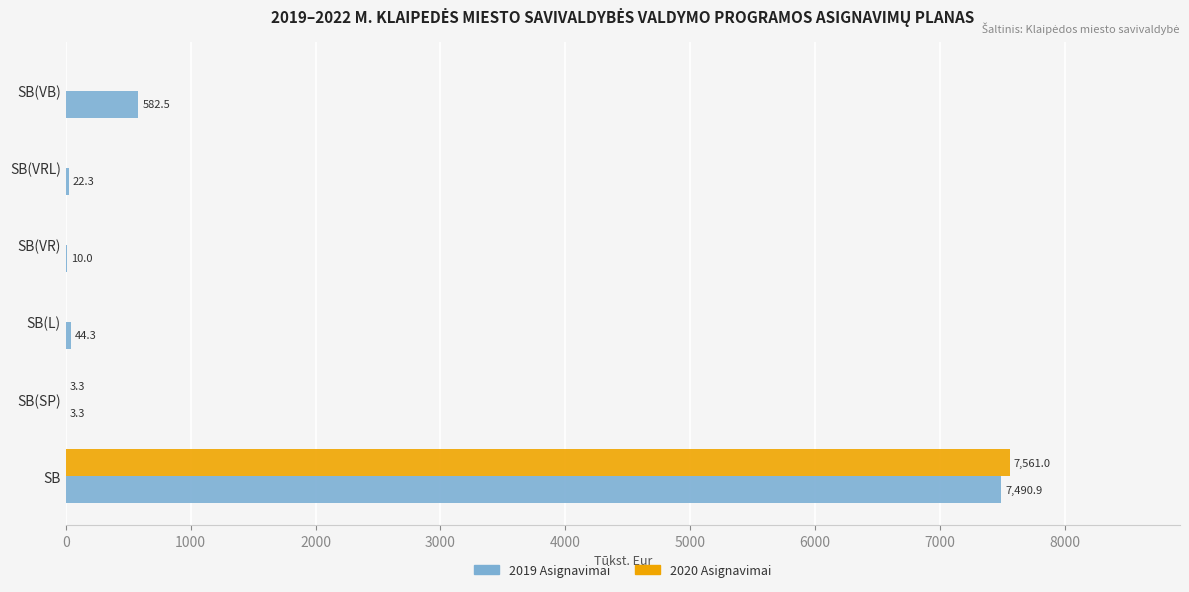

What are all the series names shown in the legend?

2019 Asignavimai, 2020 Asignavimai